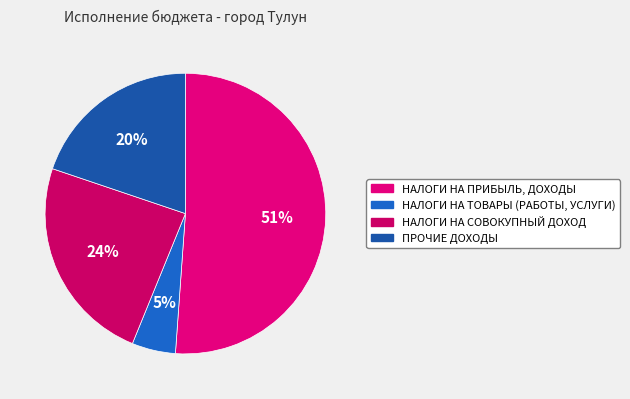

What is the smallest slice in the pie chart?

НАЛОГИ НА ТОВАРЫ (РАБОТЫ, УСЛУГИ)